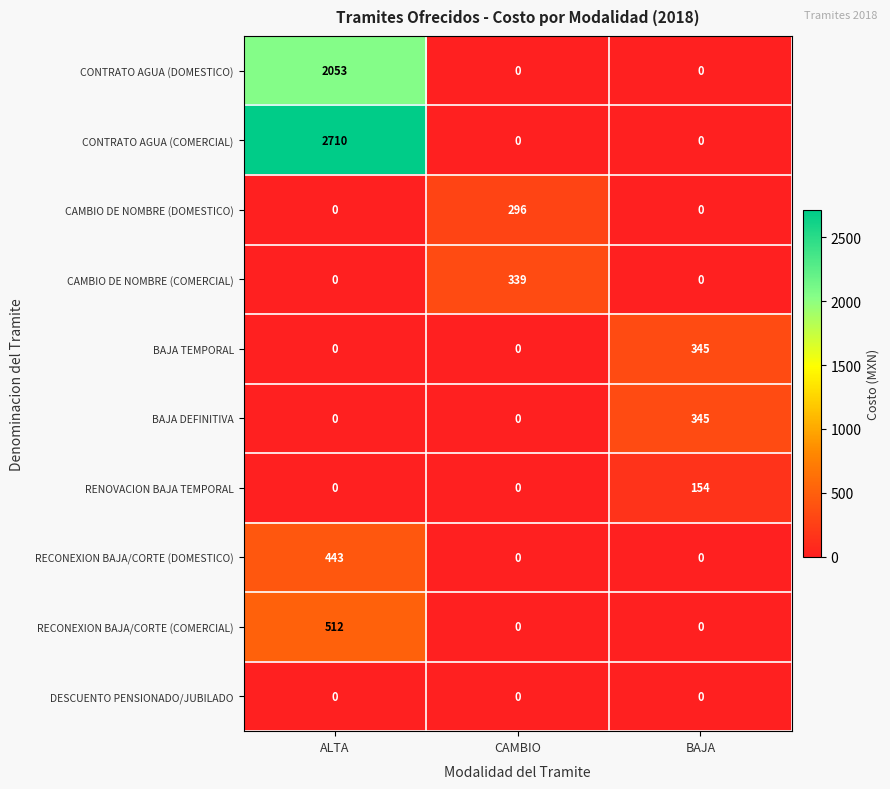

At how many categories does at least one series exceed 2236?

1